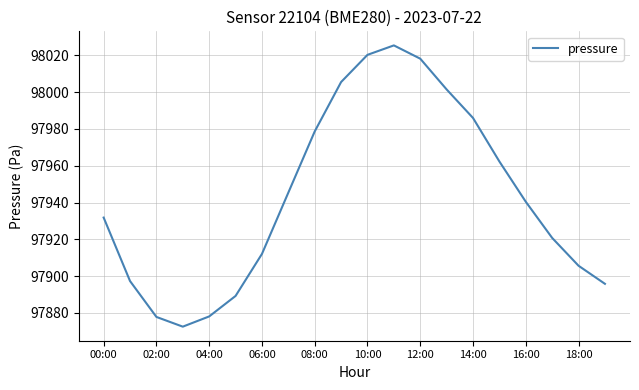

What is the greatest value displayed?

98025.4